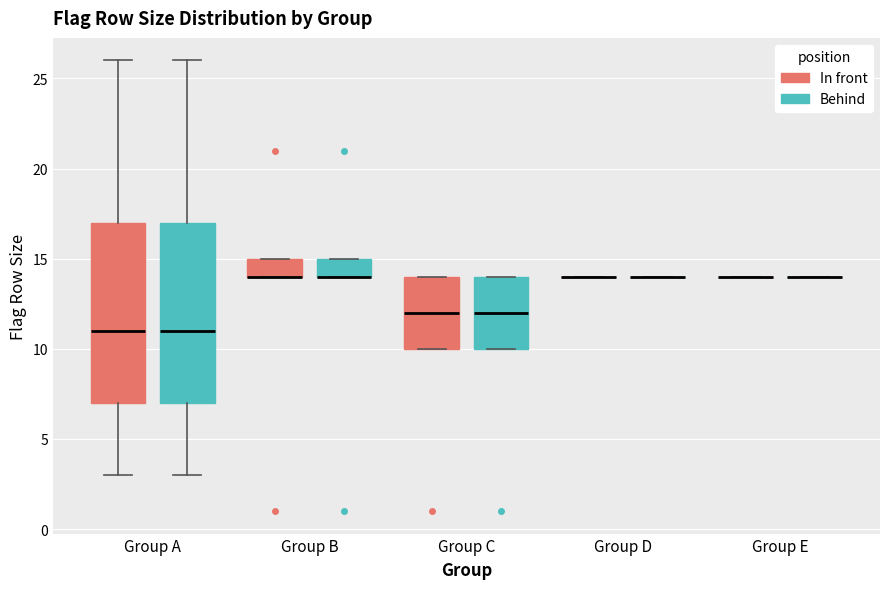

Reading left to right, transcribe this box plot: for each box, give where its median line is, the range the box spans, and where its two whiskers end, as read against the y-axis. The values are not printed on the chart, so give them approximately, as read against the axis.

Group A (In front): median 11, box 7 to 17, whiskers 3 to 26
Group A (Behind): median 11, box 7 to 17, whiskers 3 to 26
Group B (In front): median 14 (drawn on the box's lower edge), box 14 to 15, whiskers 14 to 15
Group B (Behind): median 14 (drawn on the box's lower edge), box 14 to 15, whiskers 14 to 15
Group C (In front): median 12, box 10 to 14, whiskers 10 to 14
Group C (Behind): median 12, box 10 to 14, whiskers 10 to 14
Group D (In front): box collapsed to a line at 14, whiskers 14 to 14
Group D (Behind): box collapsed to a line at 14, whiskers 14 to 14
Group E (In front): box collapsed to a line at 14, whiskers 14 to 14
Group E (Behind): box collapsed to a line at 14, whiskers 14 to 14